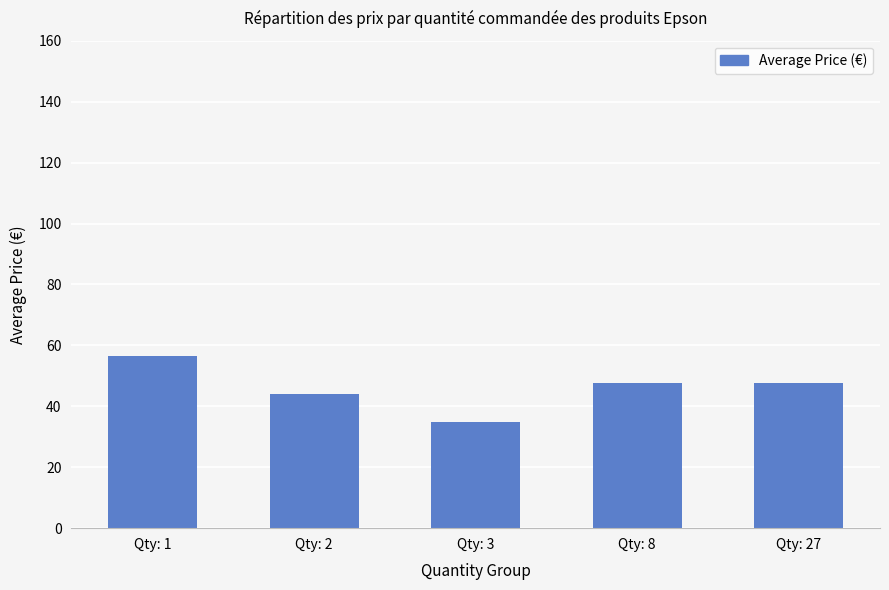

The value at Qty: 1 is 18.7. True or false?

False